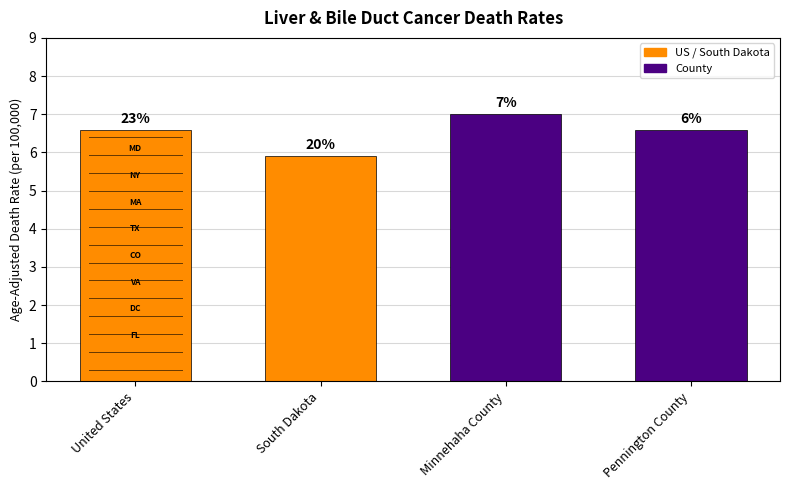

The value at United States is 6.6. True or false?

True